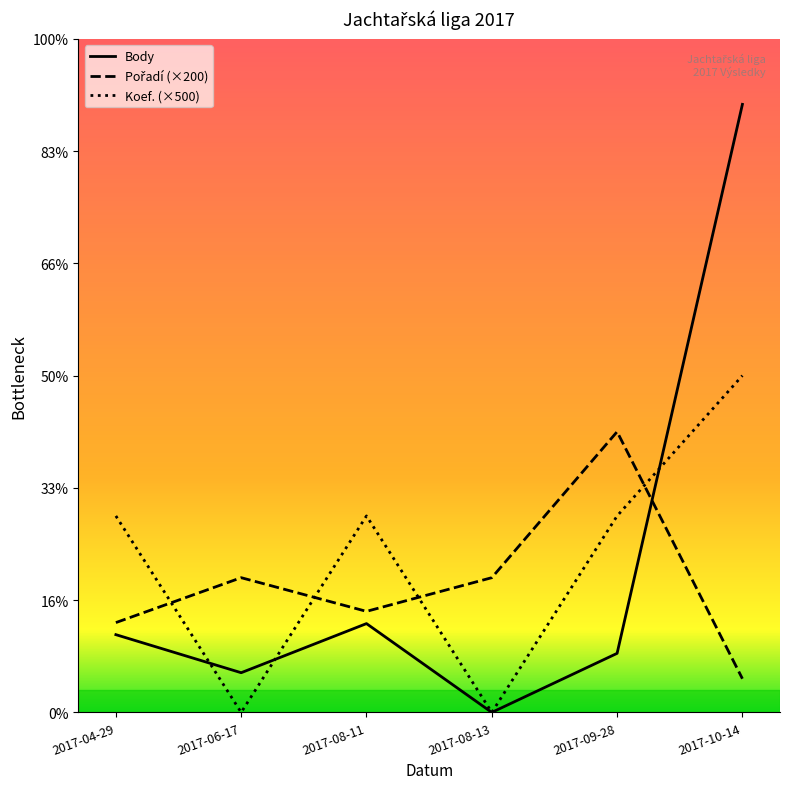

How many data points in Pořadí are above 2400?

1